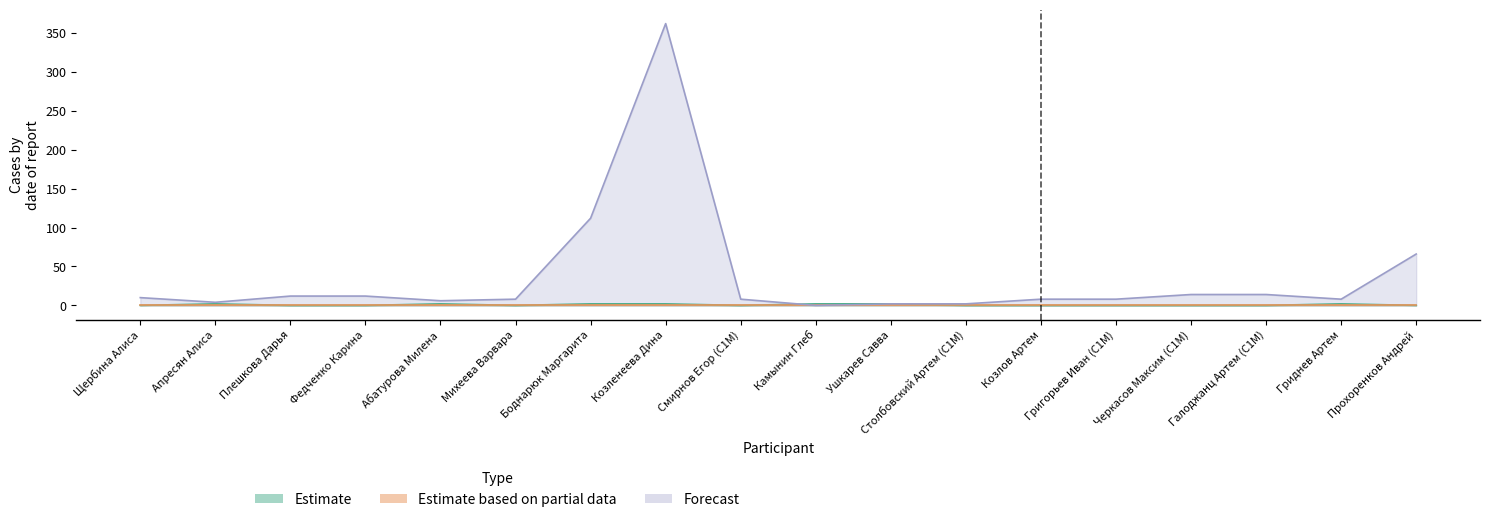

Which label corresponds to the largest value in the chart?

Козленеева Дина